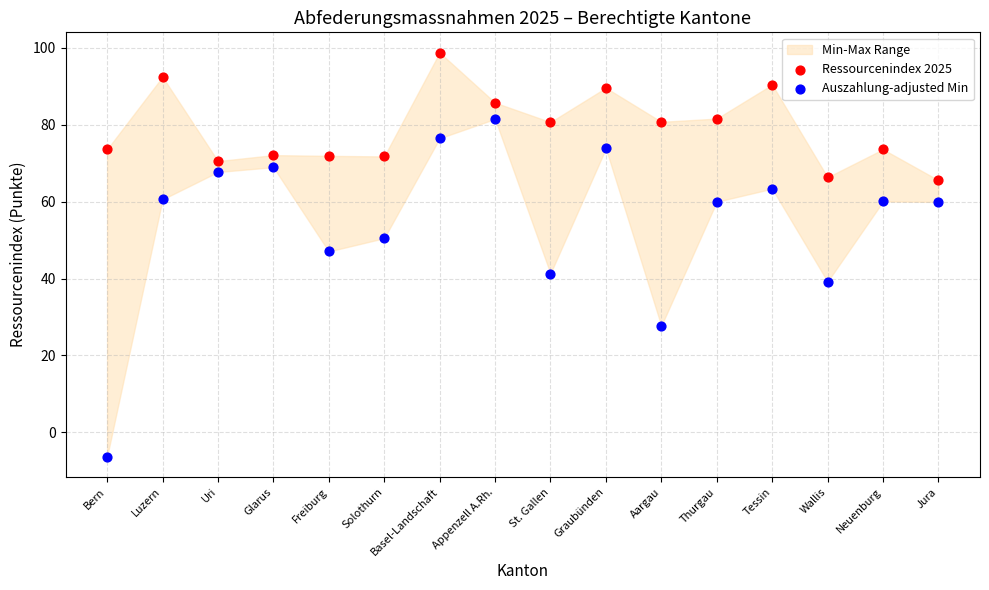

In the Auszahlung-adjusted Min series, what Y value is closest to 37?

39.2